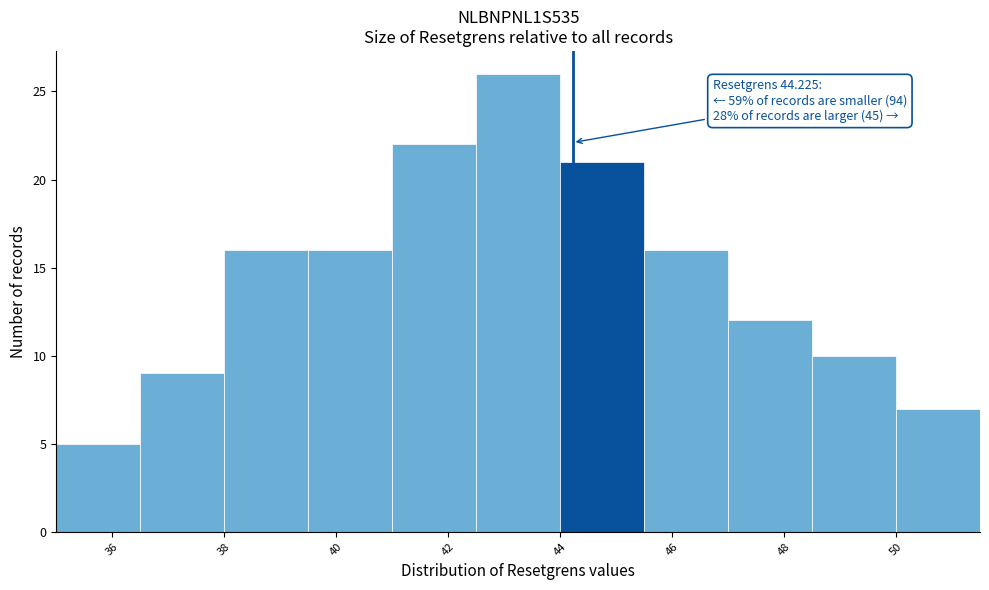

Which range on the x-axis has the tallest bar?

42.5 to 44.0